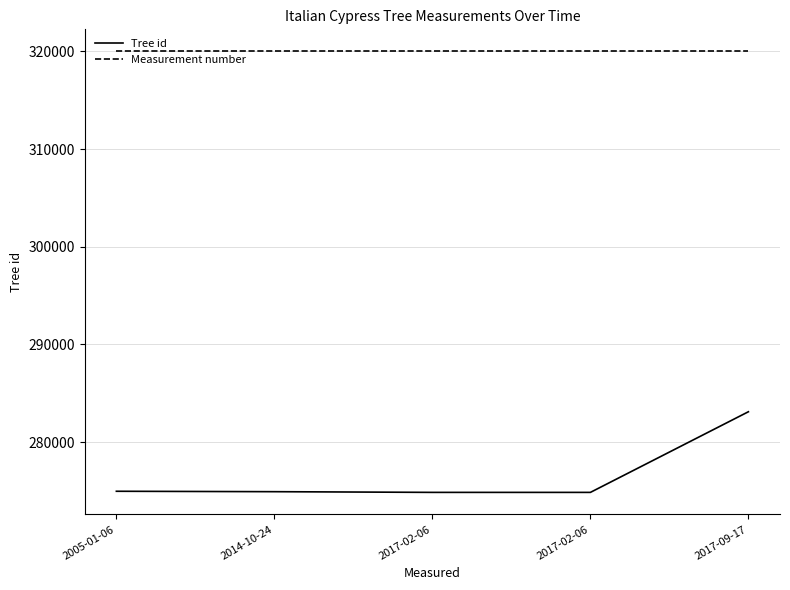

How many lines are shown in the chart?

2